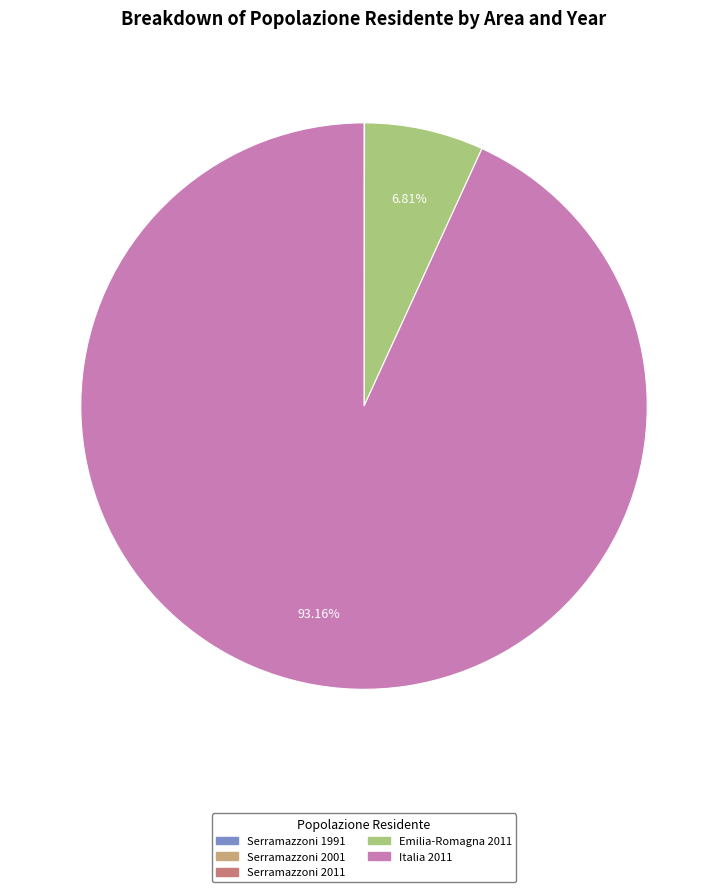

True or false: Italia 2011 accounts for 93% of the total.

True